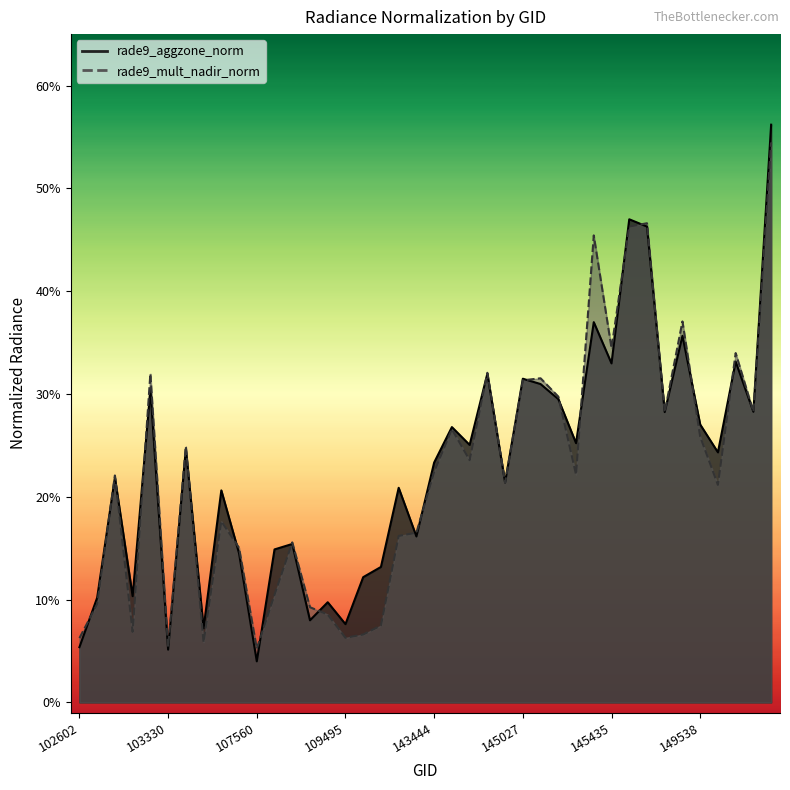

Is it true that rade9_aggzone_norm equals 2.8 at 149921?

True